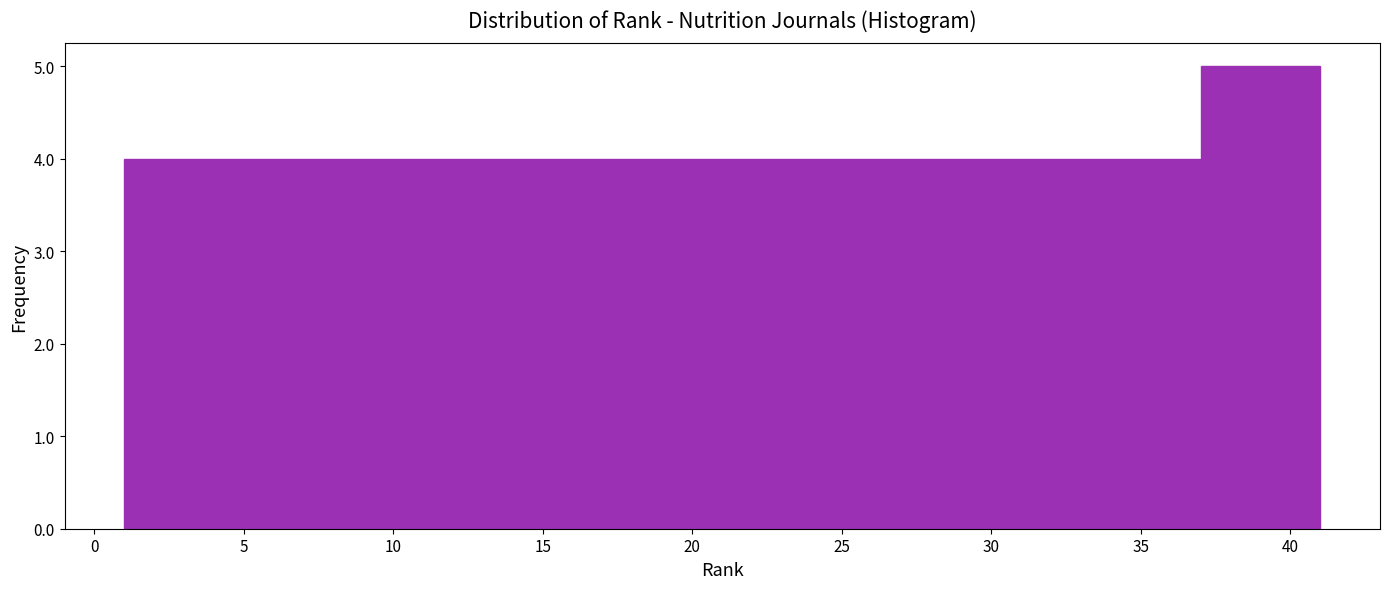

Which range on the x-axis has the tallest bar?

37 to 41